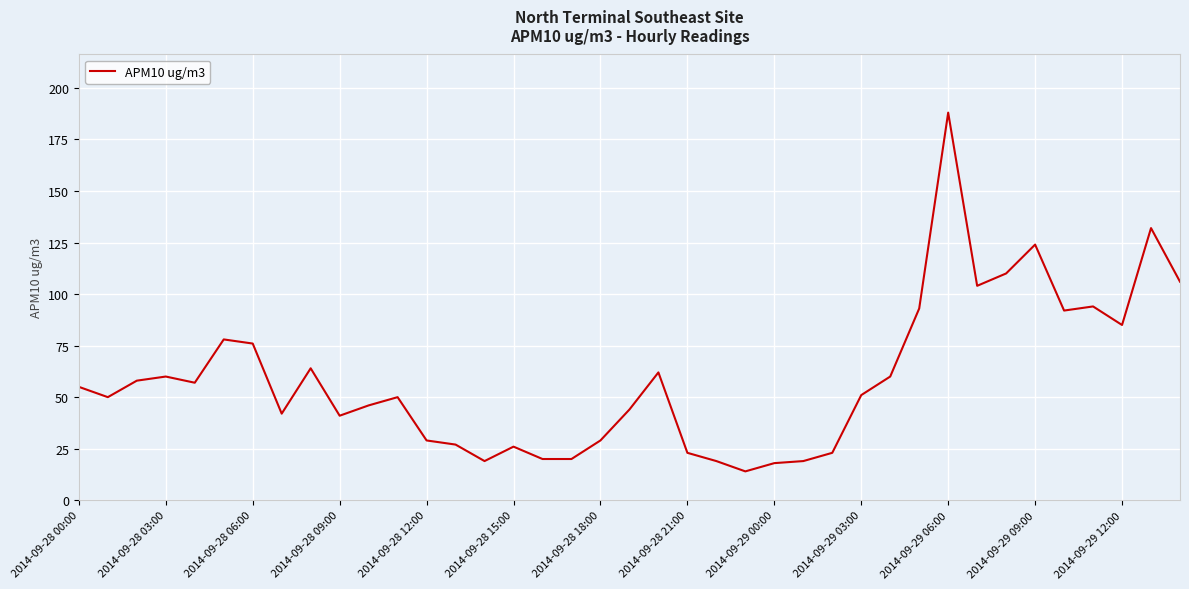

What is the maximum value shown in the chart?

188